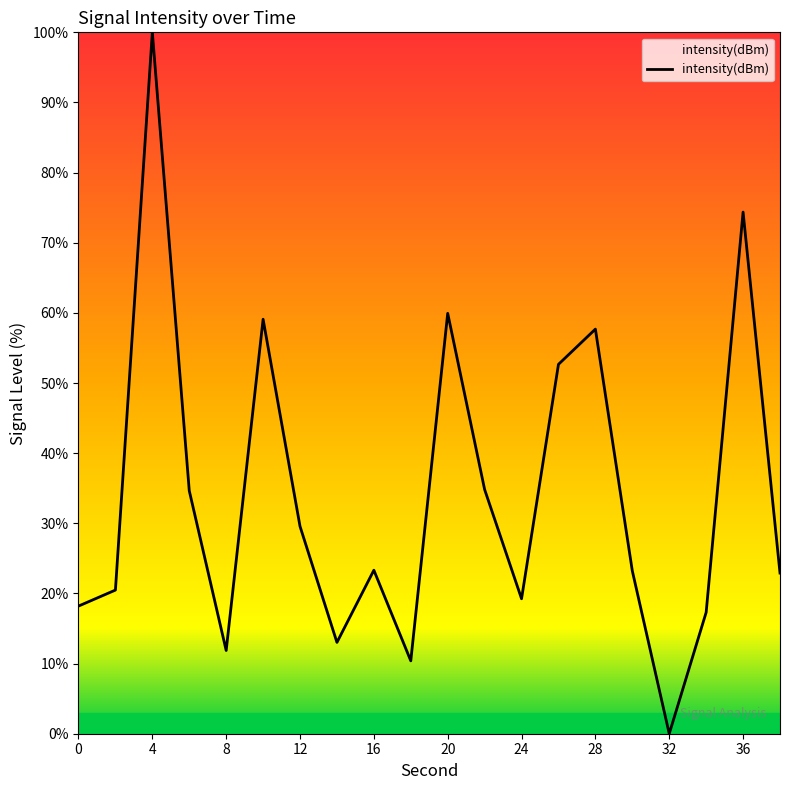

What is the greatest value displayed?

100.0